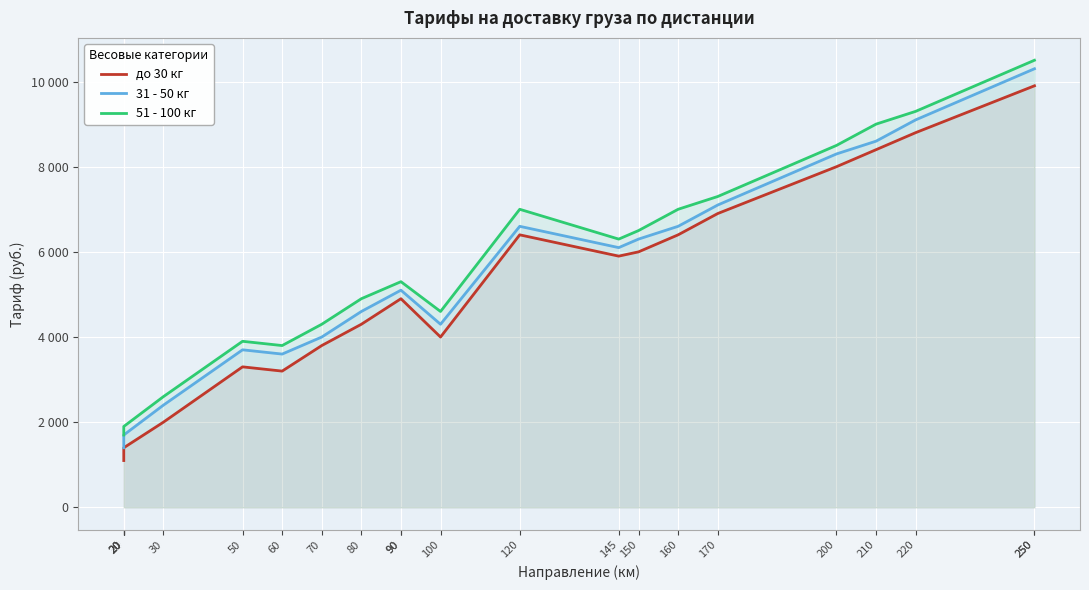

How many lines are shown in the chart?

3